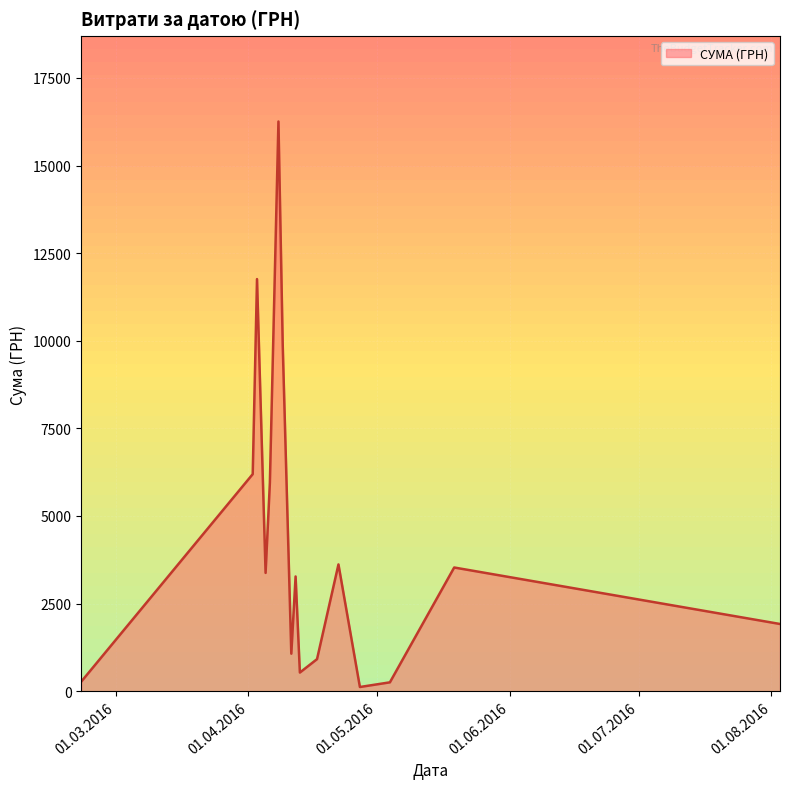

What is the greatest value displayed?

16256.5